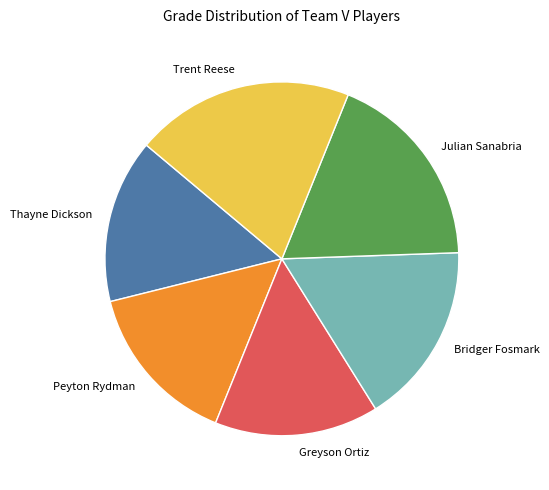

Is it true that Julian Sanabria is 30% of the pie?

False